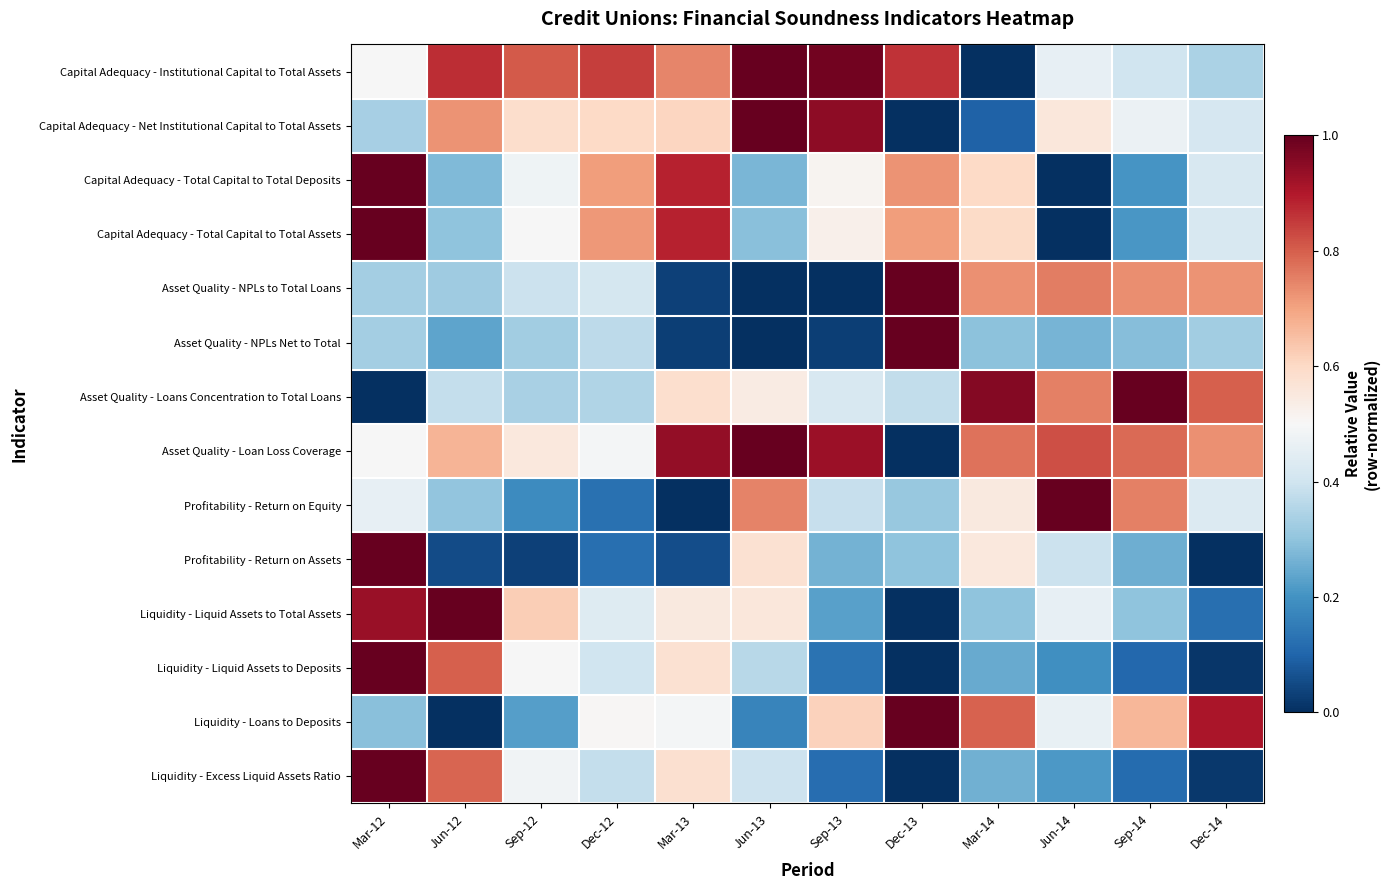

Between Sep-14 and Jun-13, which is larger?

Jun-13